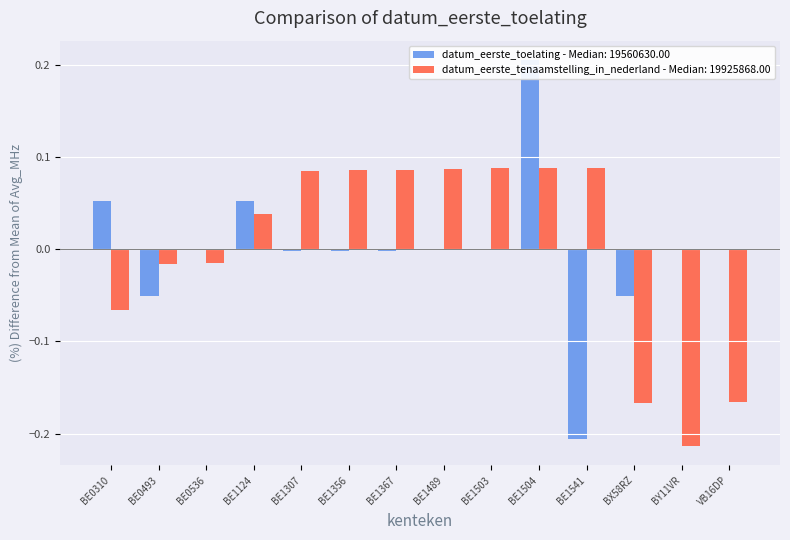

The value of datum_eerste_toelating at VB16DP is 0.0. True or false?

True